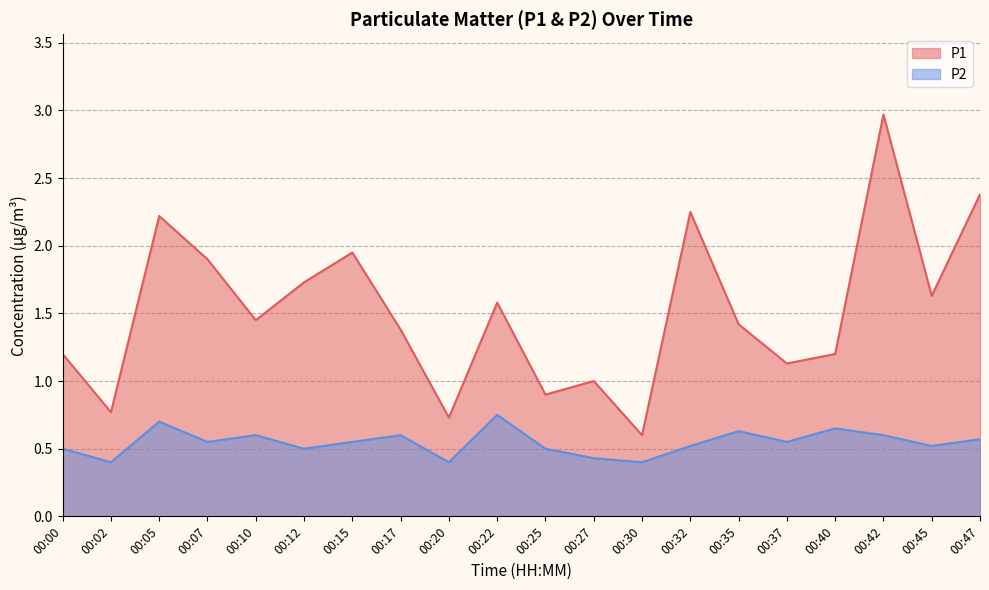

What is the sum of the P1 values at 00:15 and 00:42?

4.9